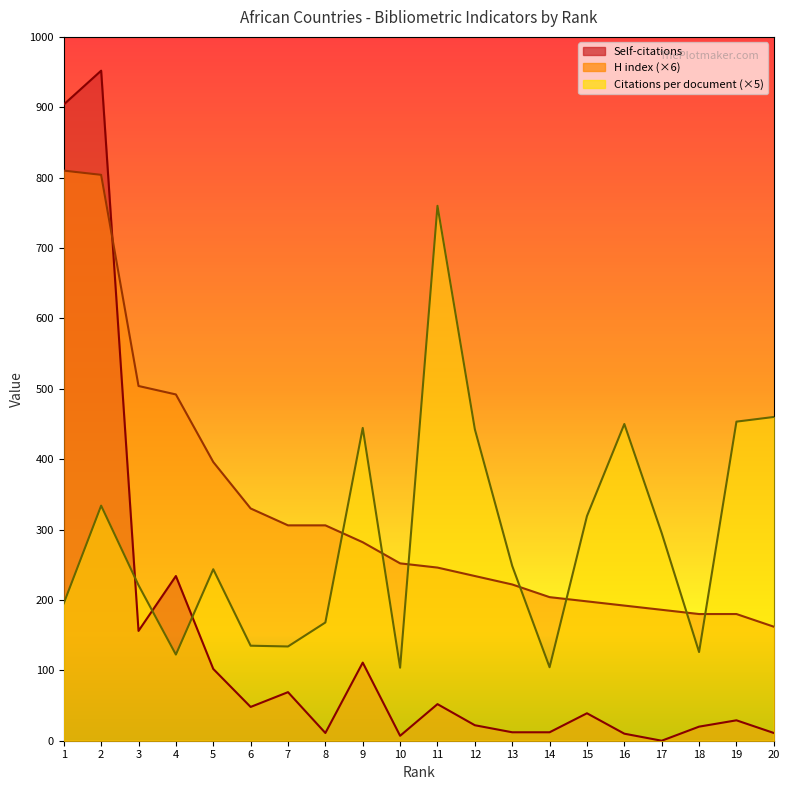

Reading left to right, extract all data points from this chart.

Citations per document: 1=195.2	2=334.0	3=221.0	4=122.4	5=243.6	6=135.0	7=133.9	8=168.0	9=444.4	10=103.8	11=760.0	12=442.5	13=248.4	14=104.4	15=319.1	16=450.0	17=295.0	18=126.0	19=453.4	20=460.0
H index: 1=810.0	2=804.0	3=504.0	4=492.0	5=396.0	6=330.0	7=306.0	8=306.0	9=282.0	10=252.0	11=246.0	12=234.0	13=222.0	14=204.0	15=198.0	16=192.0	17=186.0	18=180.0	19=180.0	20=162.0
Self-citations: 1=904.0	2=952.0	3=156.0	4=234.0	5=102.0	6=48.0	7=69.0	8=11.0	9=111.0	10=7.0	11=52.0	12=22.0	13=12.0	14=12.0	15=39.0	16=10.0	17=0.0	18=20.0	19=29.0	20=11.0